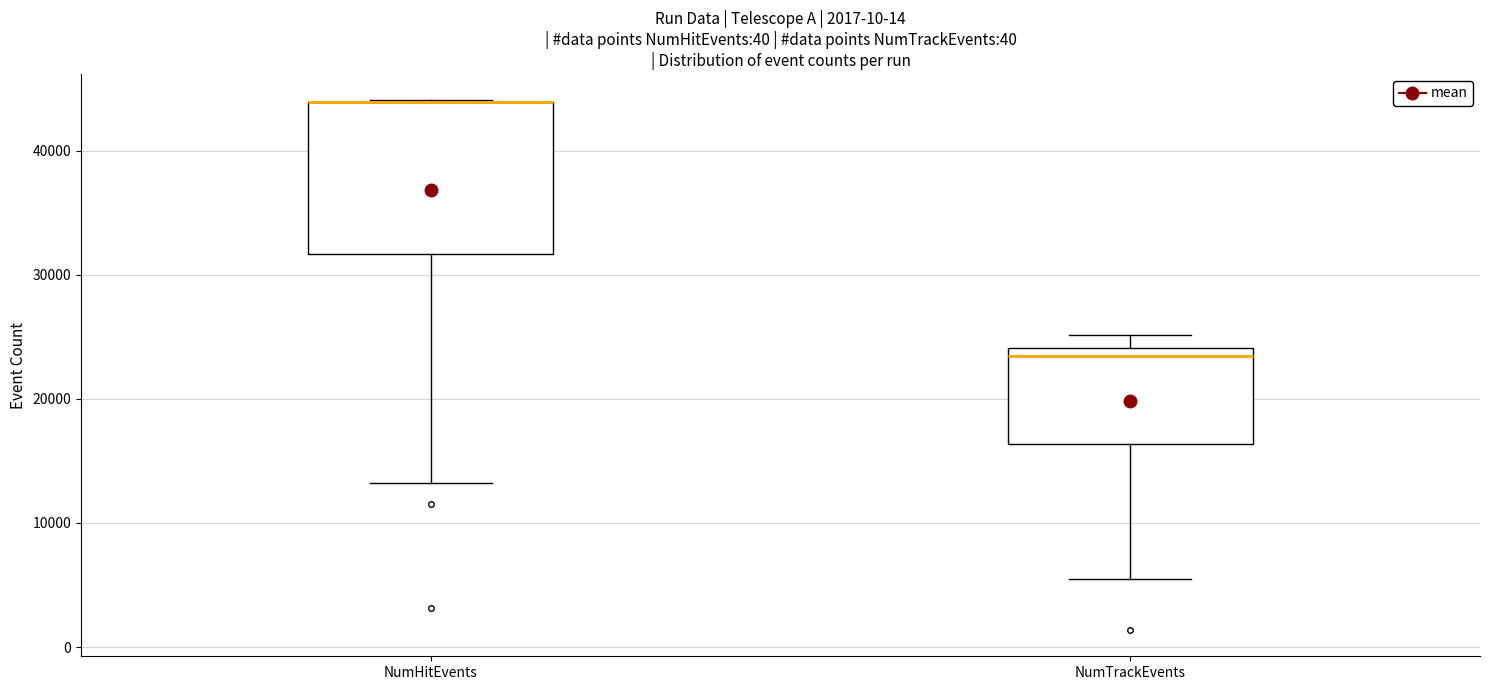

Comparing the boxes themselves (not the whiskers), which one is the tallest?

NumHitEvents